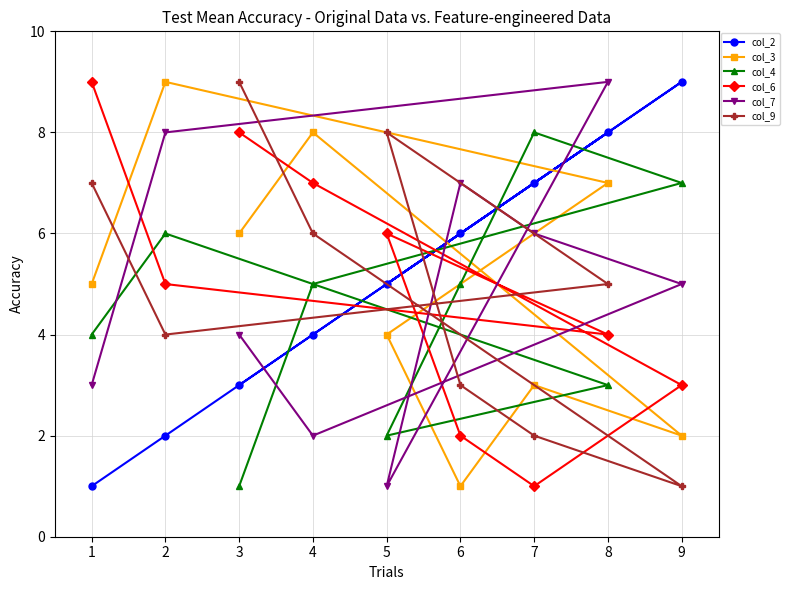

How many series are shown in this chart?

6